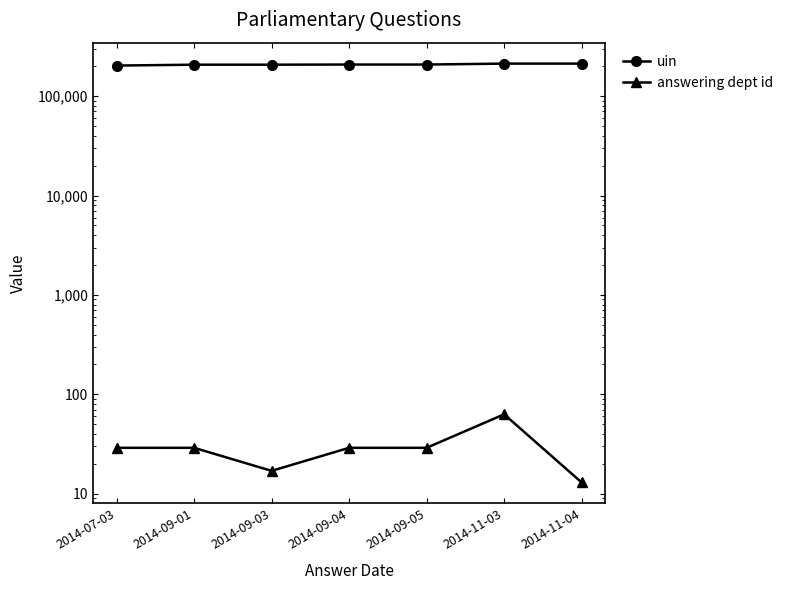

How many distinct data groups are displayed?

2